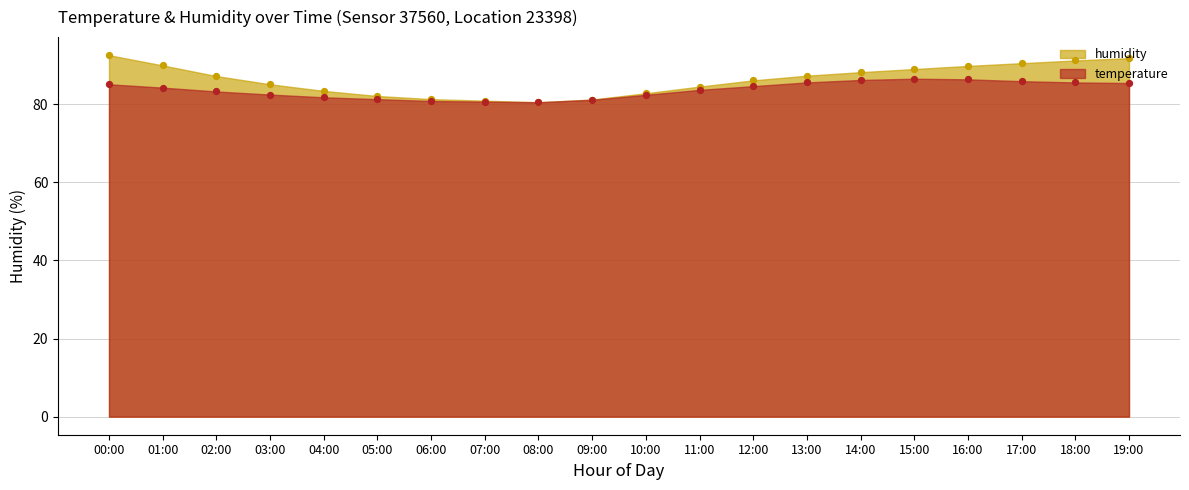

At how many categories does at least one series exceed 92?

1